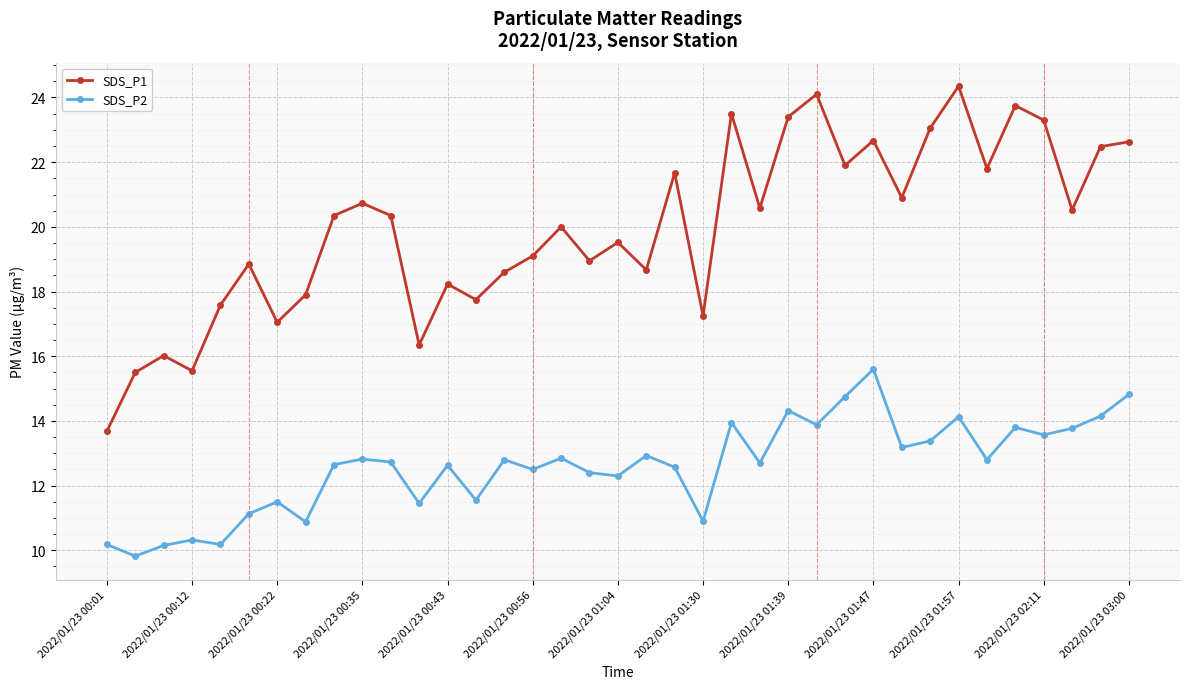

What is the highest value of the SDS_P1 series?

24.4